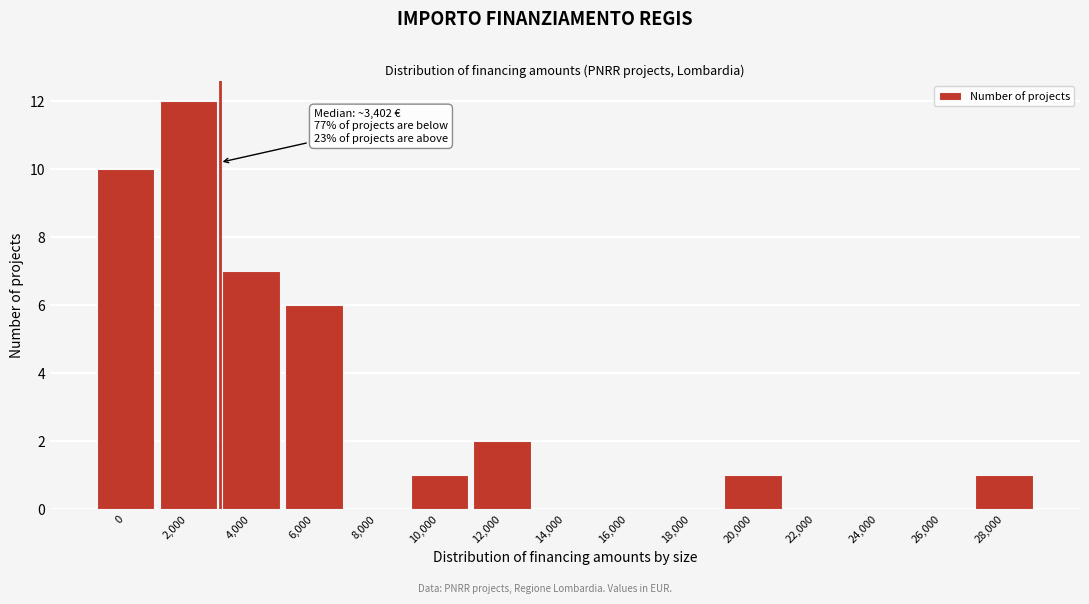

Reading right to left, what are all the values shown in this chart?

28,000=1	26,000=0	24,000=0	22,000=0	20,000=1	18,000=0	16,000=0	14,000=0	12,000=2	10,000=1	8,000=0	6,000=6	4,000=7	2,000=12	0=10